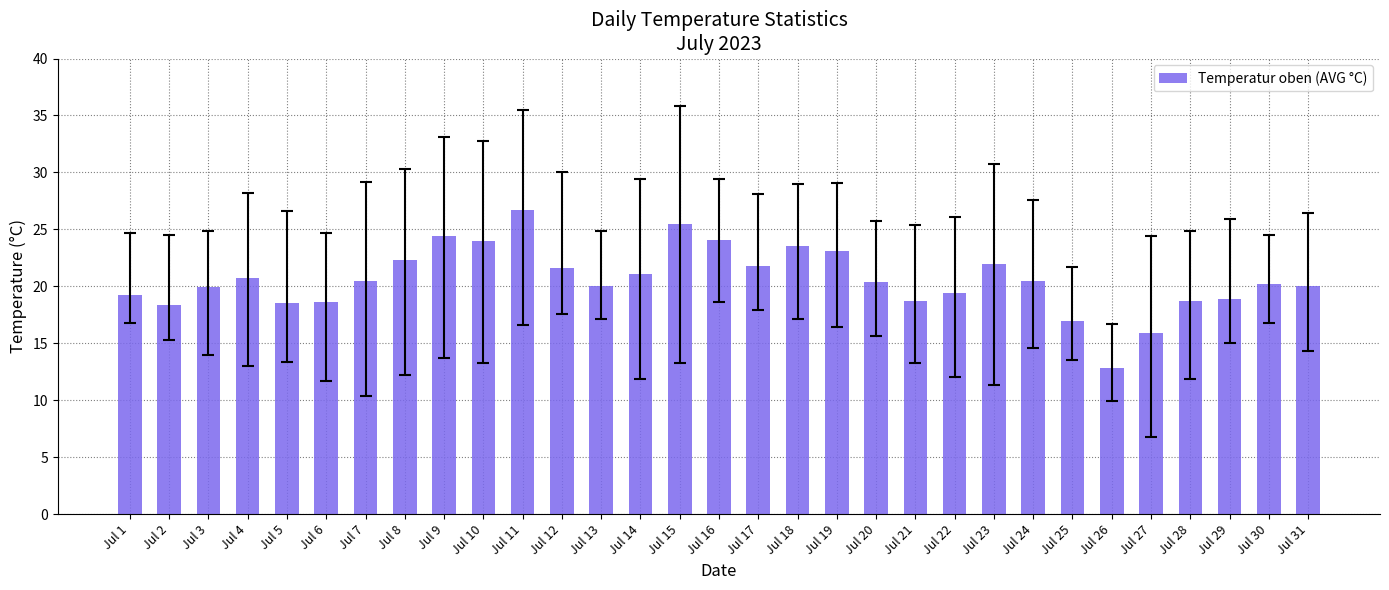

Between Jul 14 and Jul 29, which is larger?

Jul 14